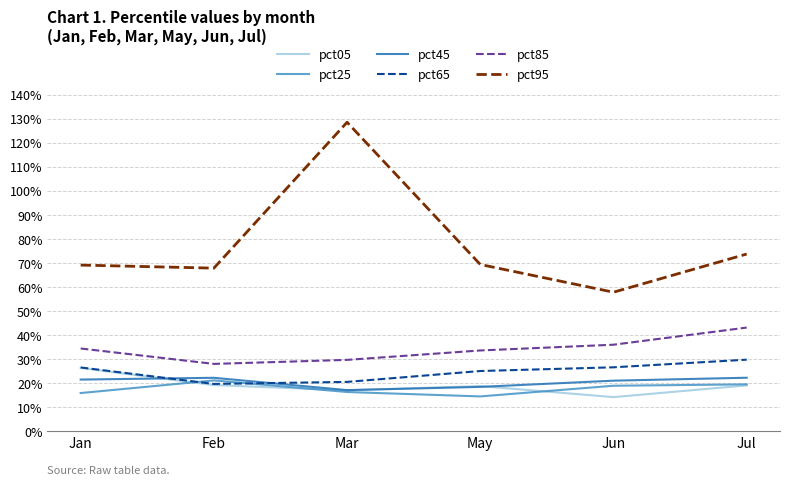

How many times do pct05 and pct45 cross each other?

3